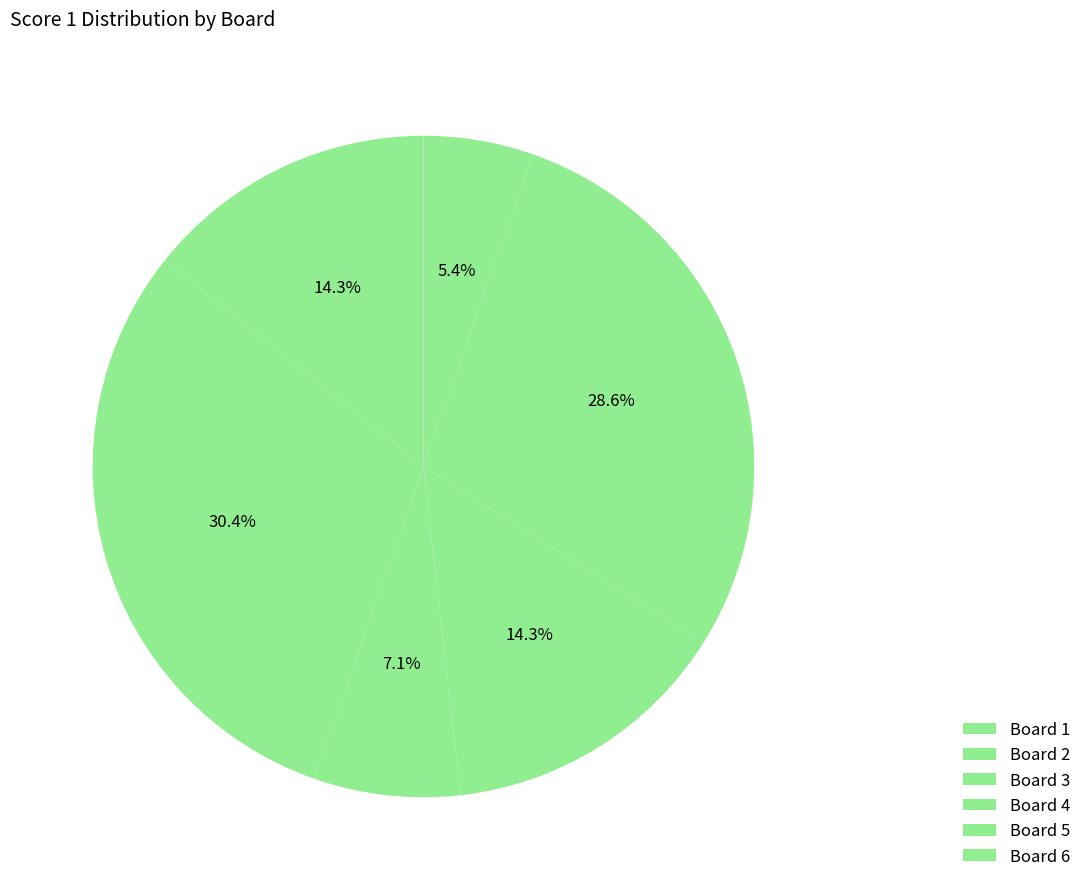

To the nearest percent, what is the combined percentage of Board 5 and Board 3?

36%